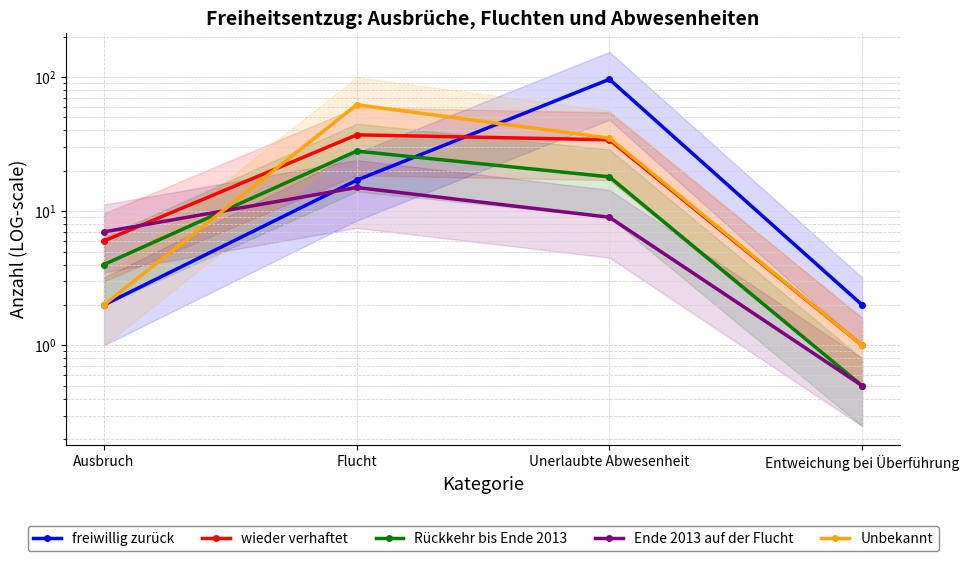

What is the sum of all Ende 2013 auf der Flucht values?

31.5